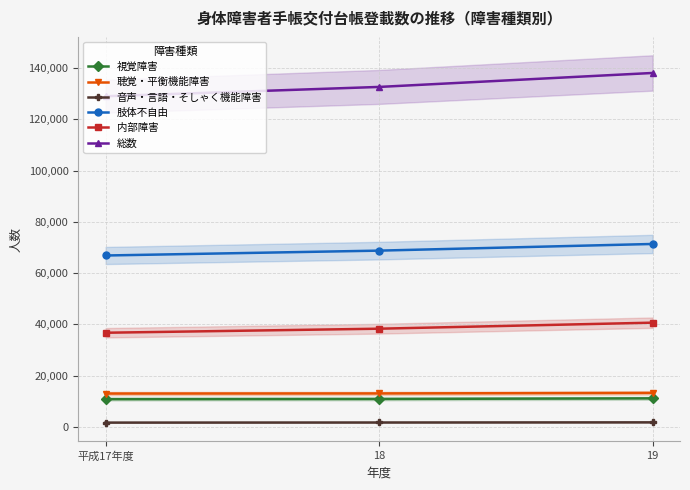

Reading left to right, transcribe all the data shown in this chart.

視覚障害: 平成17年度=10803	18=10878	19=11112
聴覚・平衡機能障害: 平成17年度=12987	18=13030	19=13232
音声・言語・そしゃく機能障害: 平成17年度=1648	18=1689	19=1747
肢体不自由: 平成17年度=66872	18=68771	19=71372
内部障害: 平成17年度=36722	18=38298	19=40655
総数: 平成17年度=129032	18=132666	19=138118